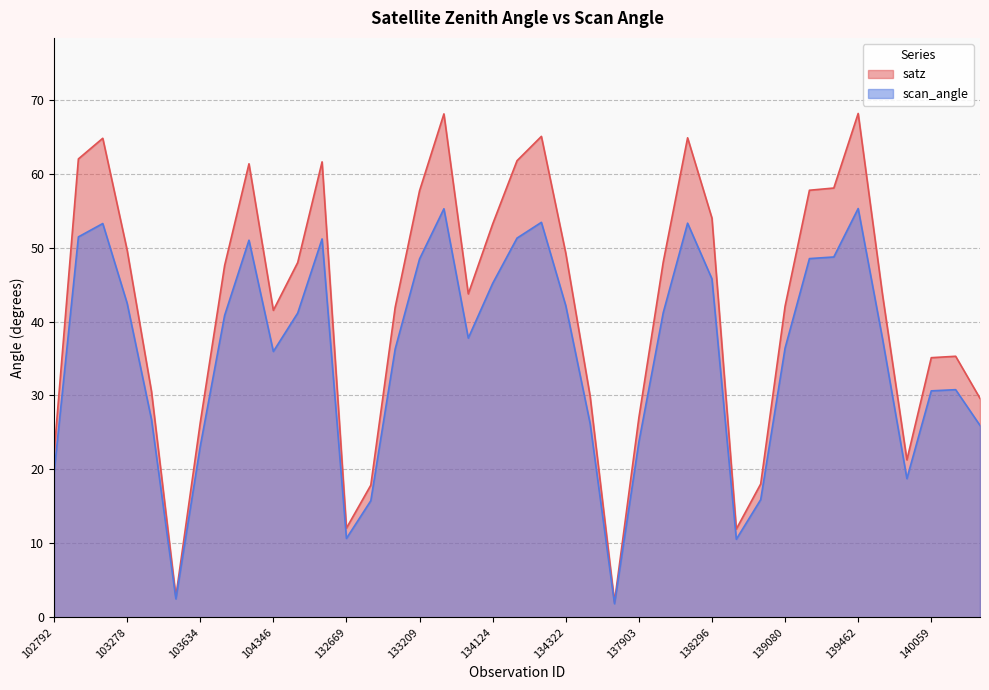

Which series has the widest spread of values?

satz